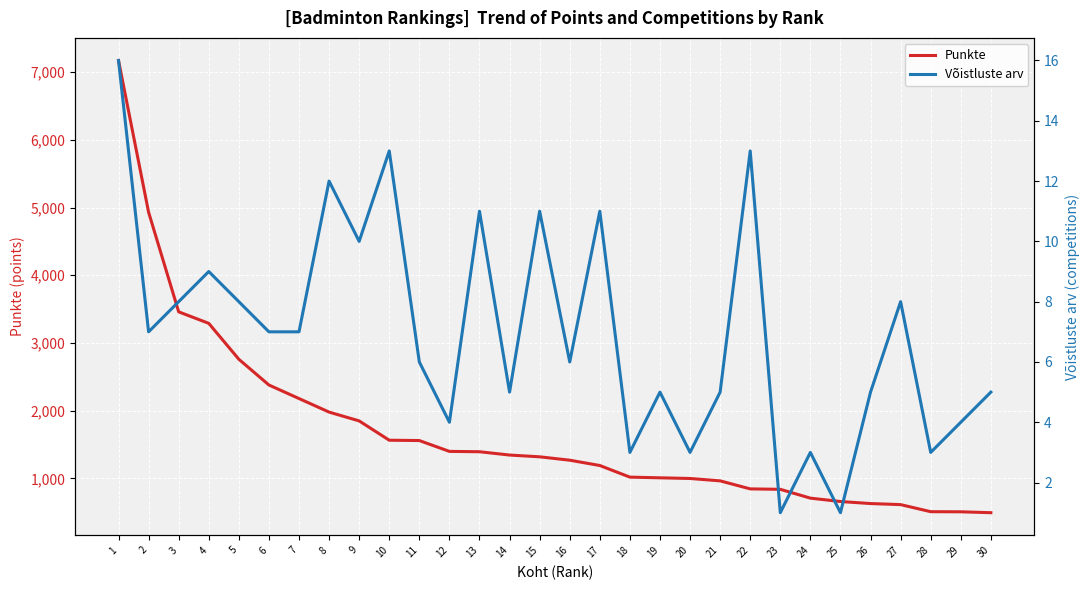

Which has a higher value, 2 or 15?

2